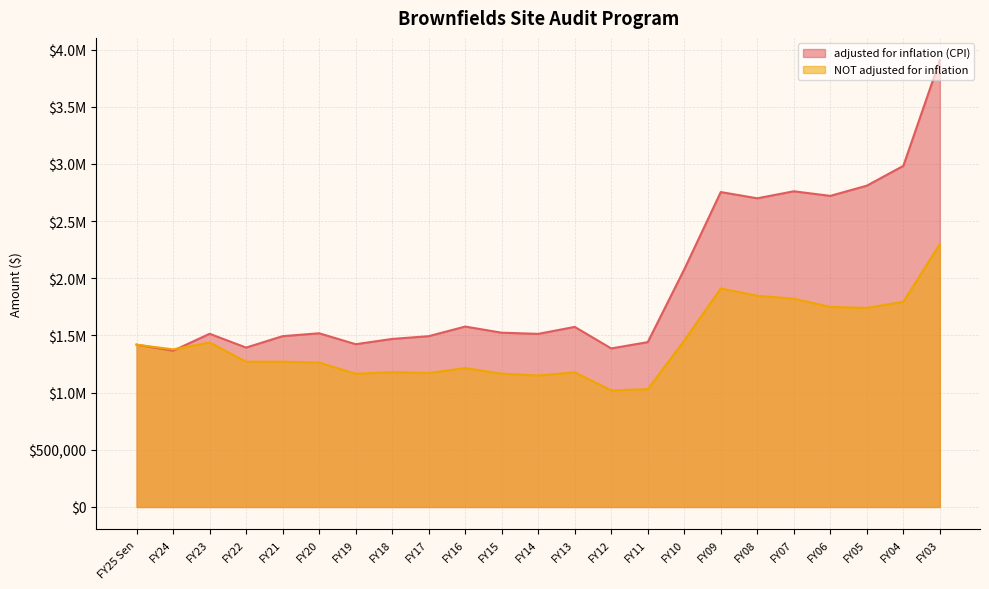

How many values in the NOT adjusted for inflation series are below 1270849?

11